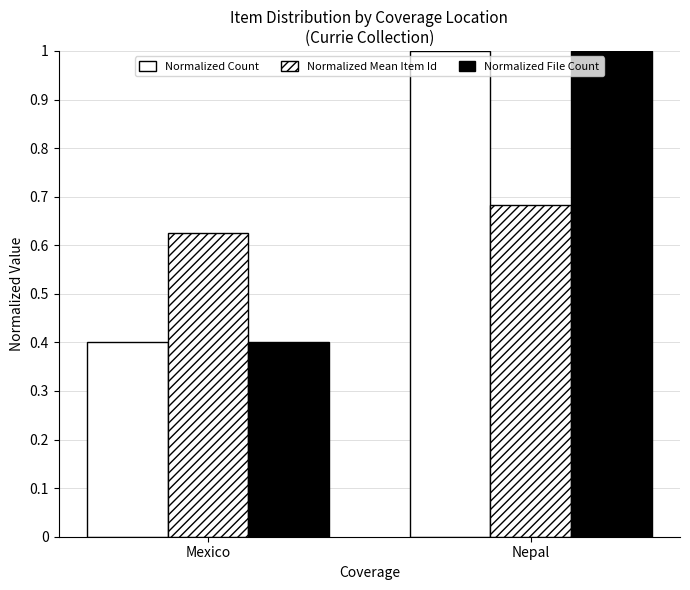

Reading left to right, list all the values displayed in this chart.

Normalized Count: Mexico=0.4	Nepal=1.0
Normalized Mean Item Id: Mexico=0.6	Nepal=0.7
Normalized File Count: Mexico=0.4	Nepal=1.0